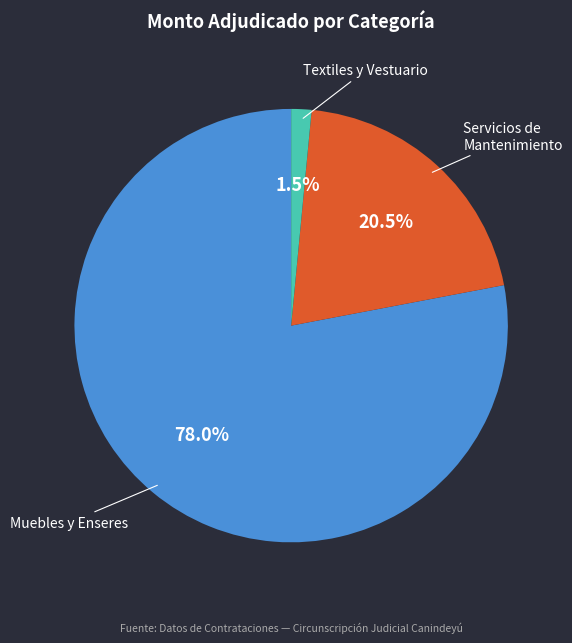

Is there a majority slice in this chart?

Yes